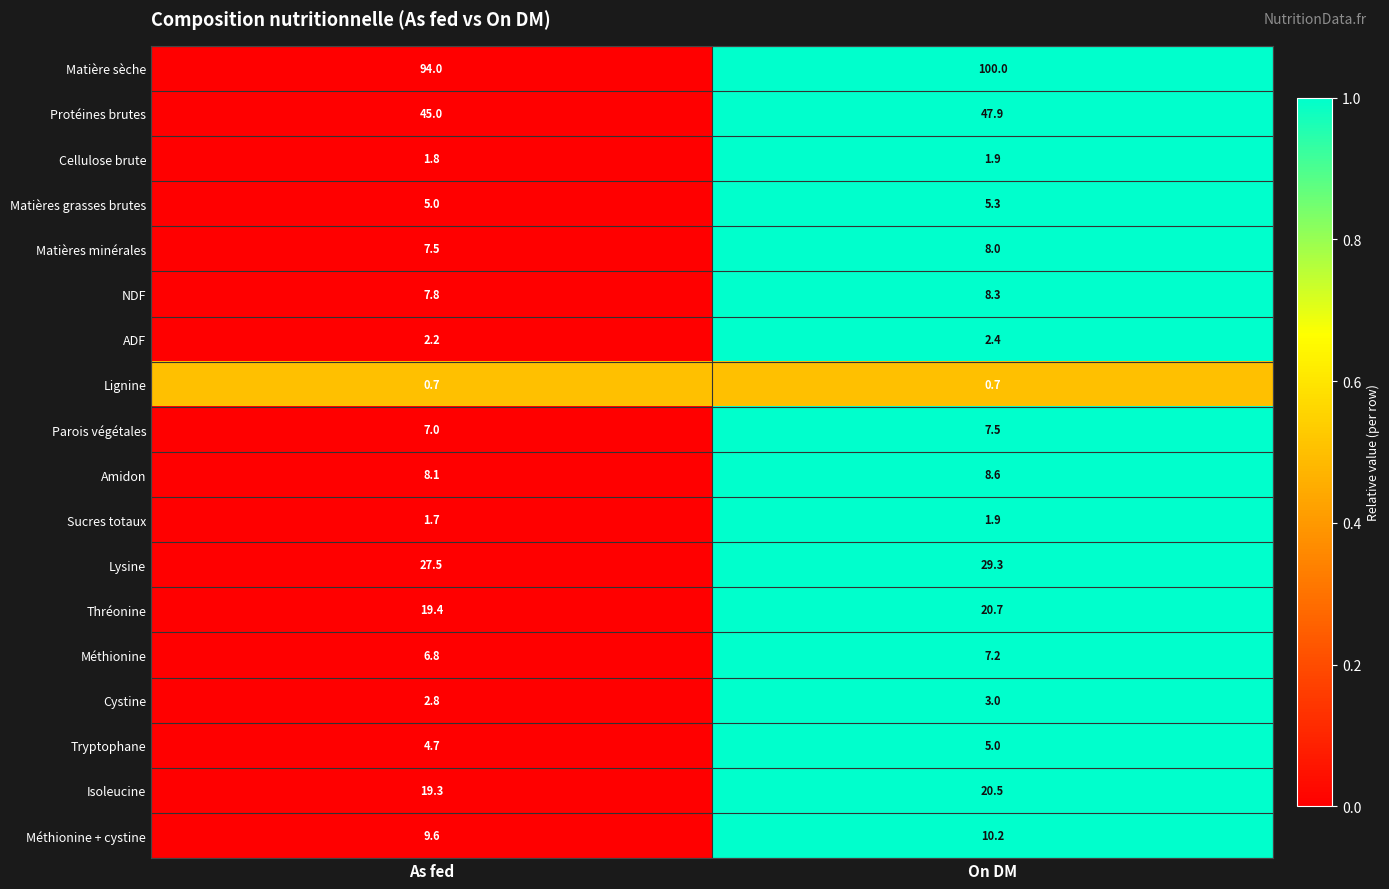

At which category does the chart reach its peak across all series?

On DM